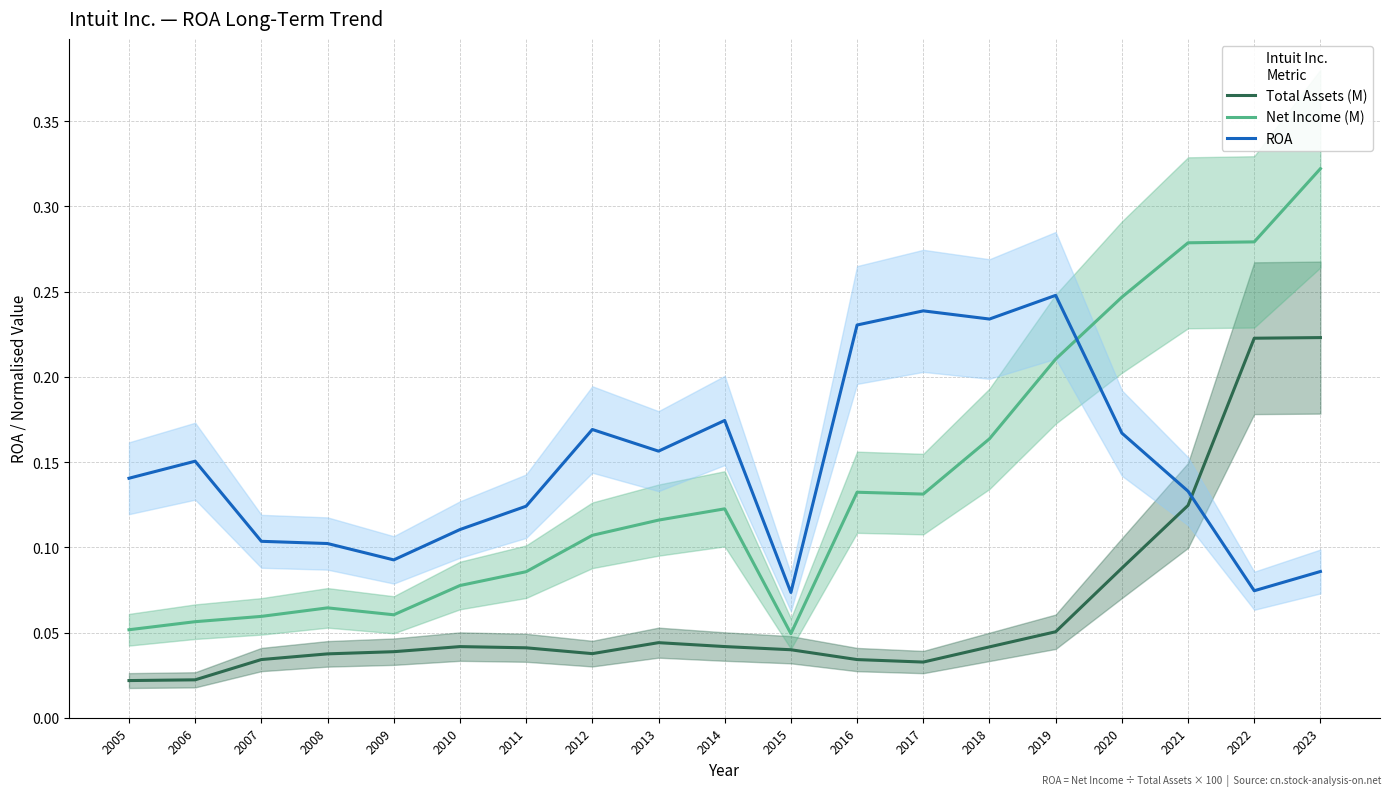

In ROA, how many points are higher than both neighbors (excluding endpoints)?

5